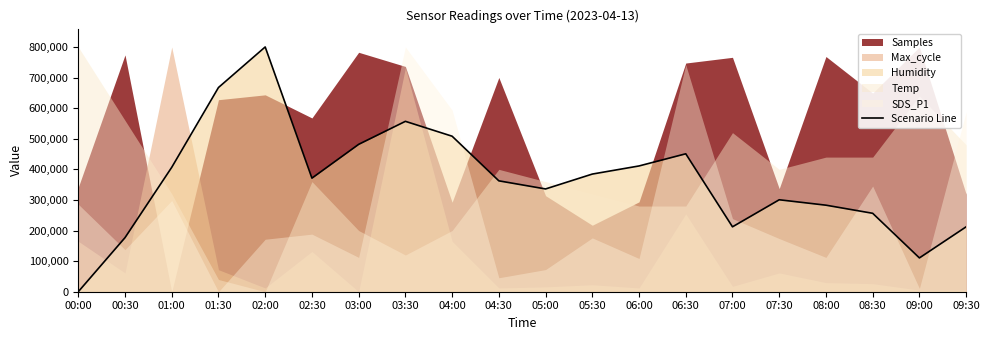

The value of Scenario Line at 07:00 is 212154.7. True or false?

True